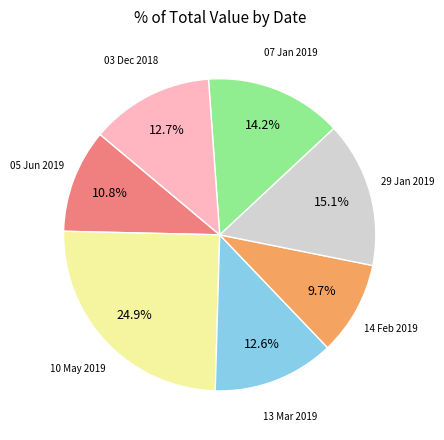

Does any single category account for the majority?

No